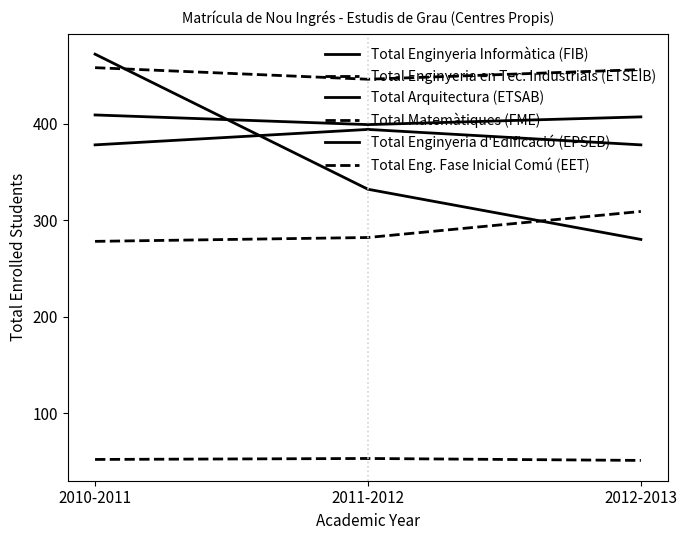

List the series in order of their peak value, highest first.

Total Enginyeria d'Edificació (EPSEB), Total Enginyeria en Tec. Industrials (ETSEIB), Total Enginyeria Informàtica (FIB), Total Arquitectura (ETSAB), Total Eng. Fase Inicial Comú (EET), Total Matemàtiques (FME)